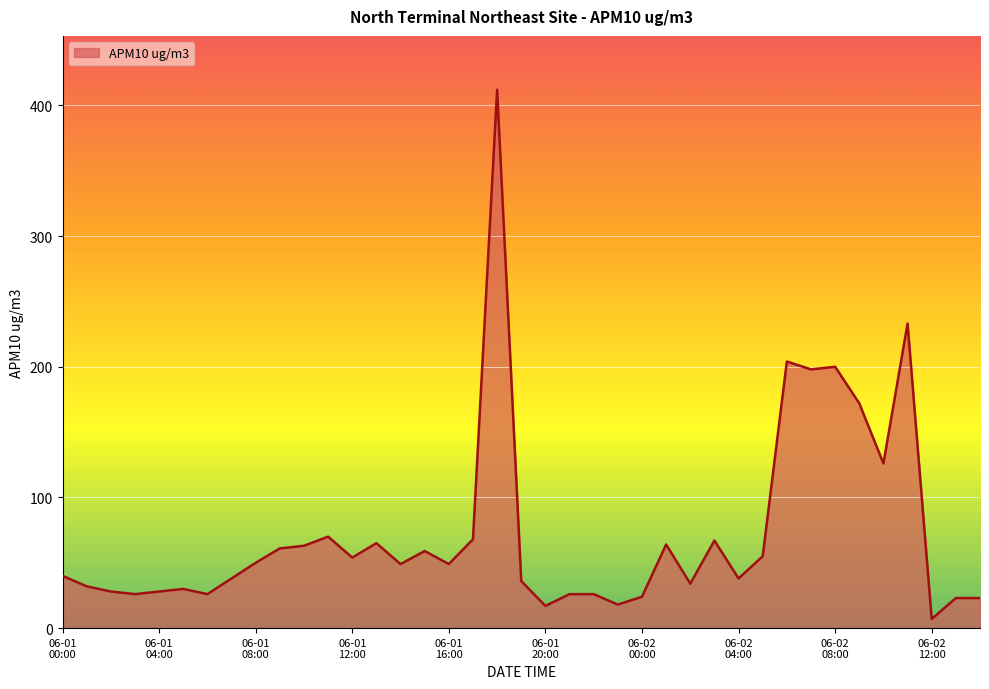

What is the difference between the maximum and minimum values?

405